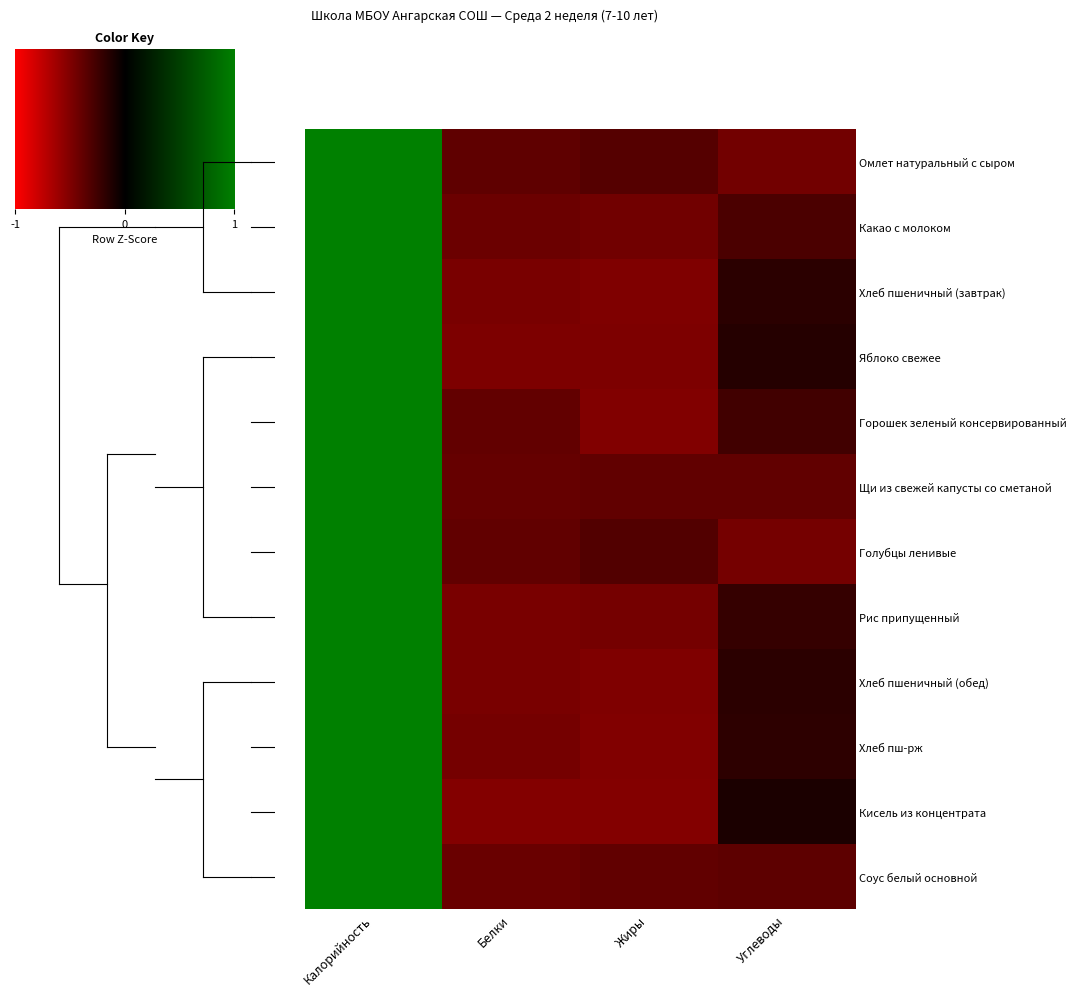

How many values in Рис припущенный are below zero?

3